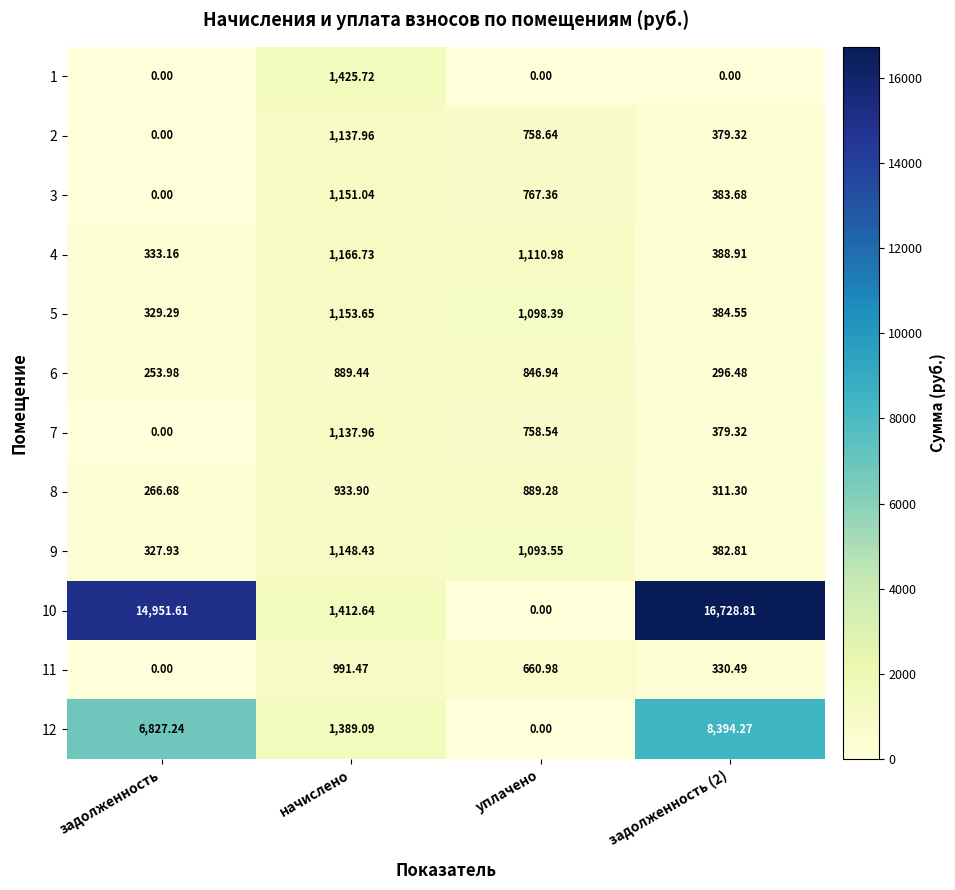

Where does the 4 series first go above 1110?

начислено